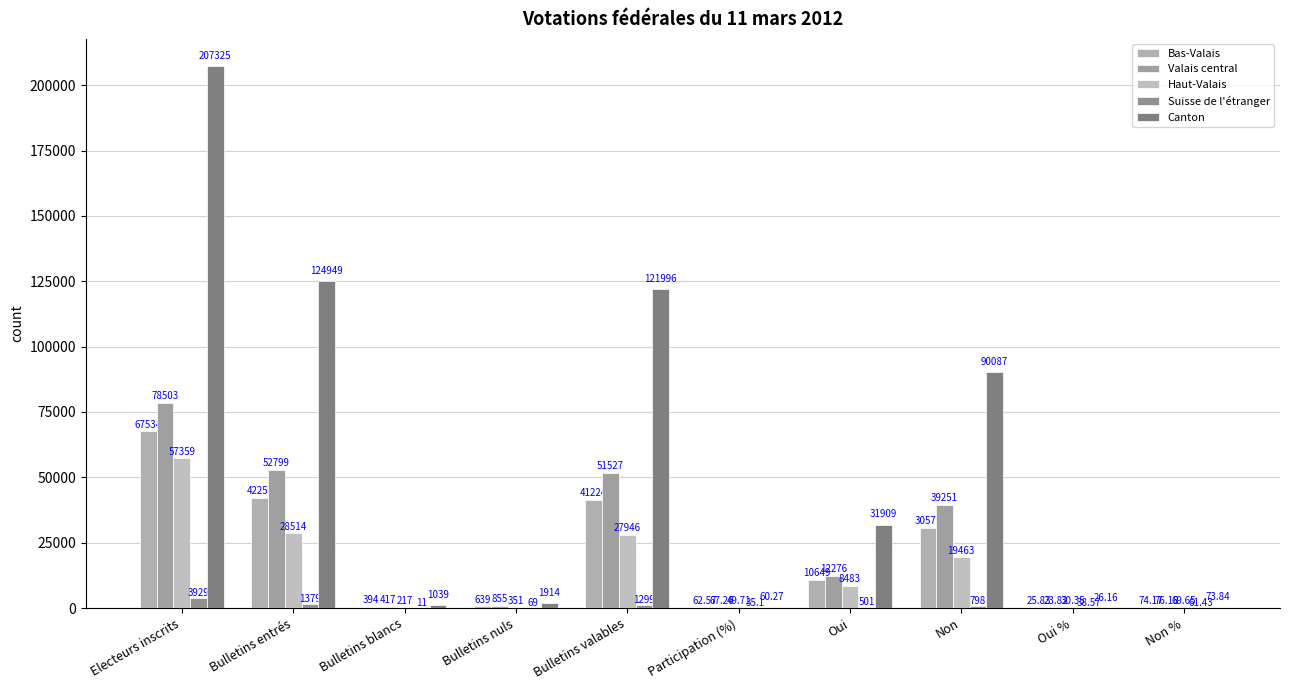

What is the label of the 9th bar from the left?

Oui %